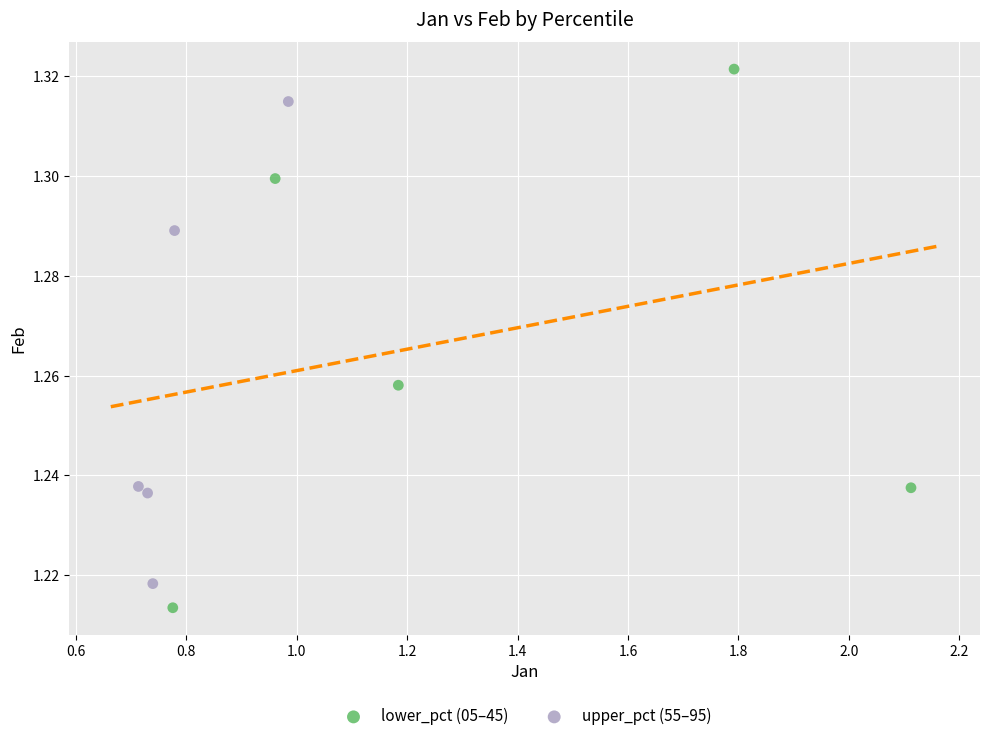

Which series contains the lowest Y value?

lower_pct (05–45)